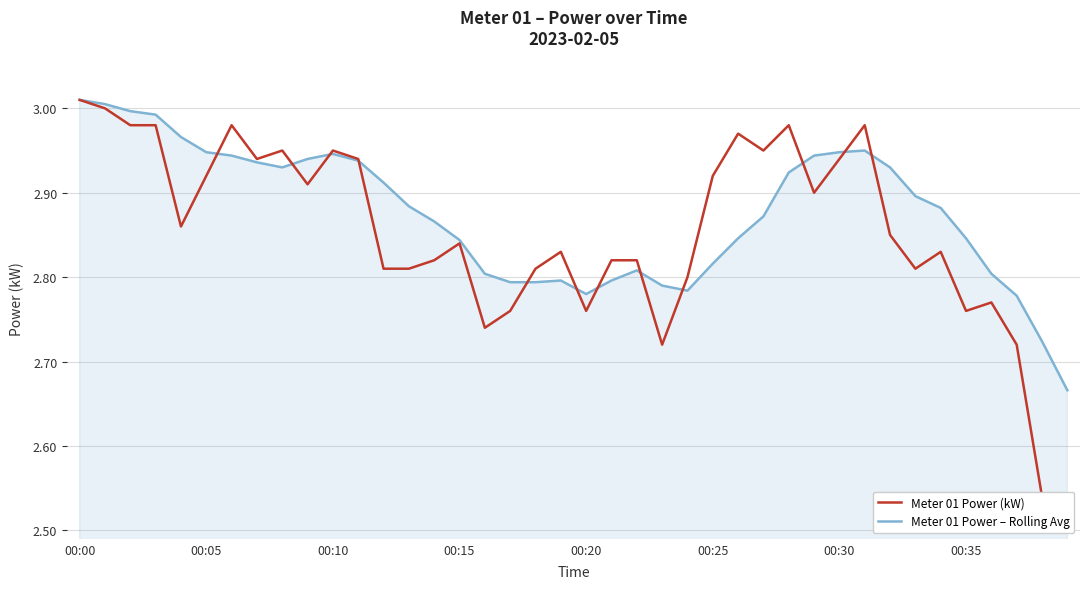

What is the smallest value displayed?

2.5